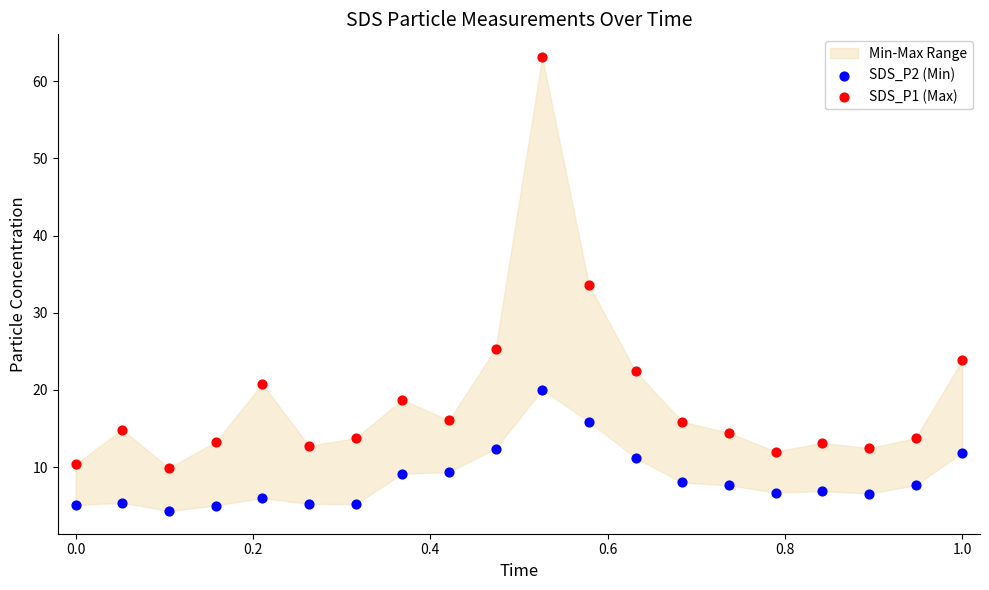

Which series has the largest Y range (max minus min)?

SDS_P1 (Max)